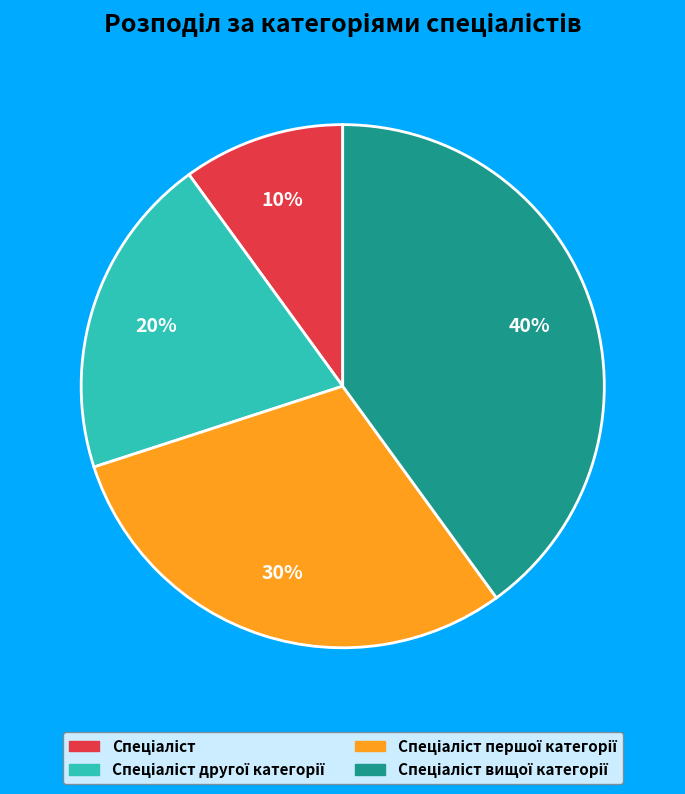

Is there a majority slice in this chart?

No